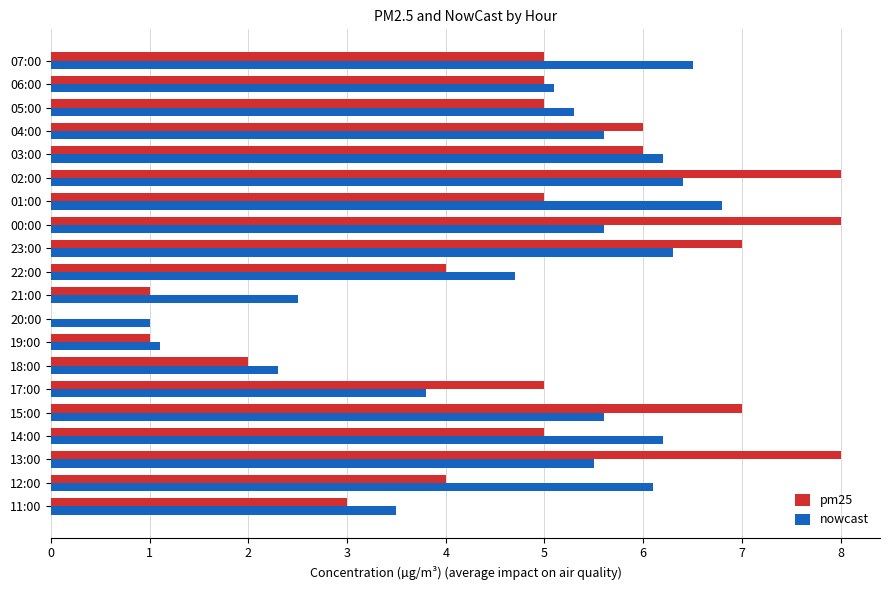

What is the sum of all pm25 values?

95.0